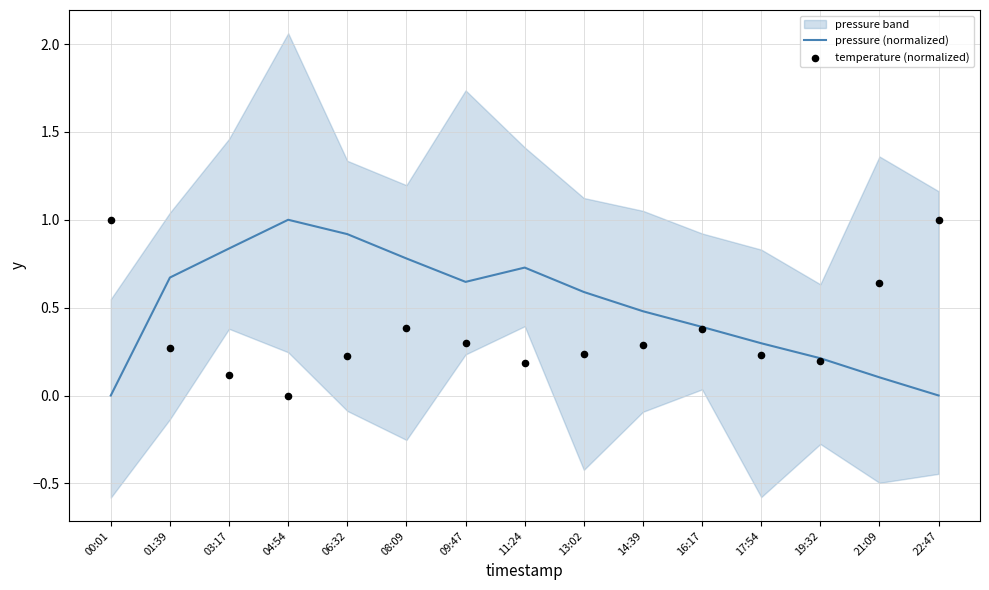

What are all the series names shown in the legend?

pressure (normalized), temperature (normalized)